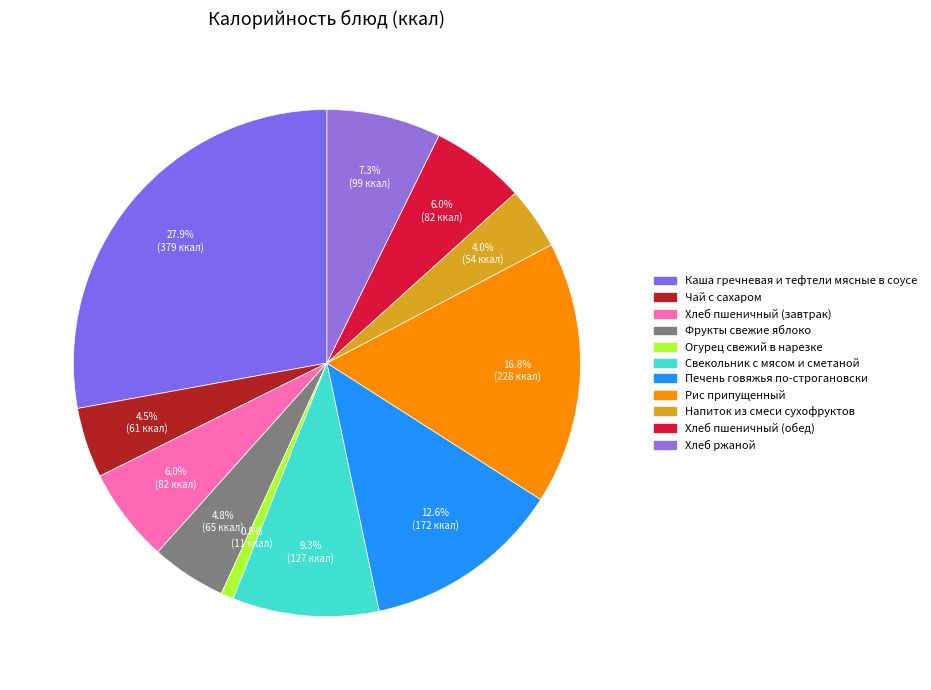

Count the number of slices in the pie.

11